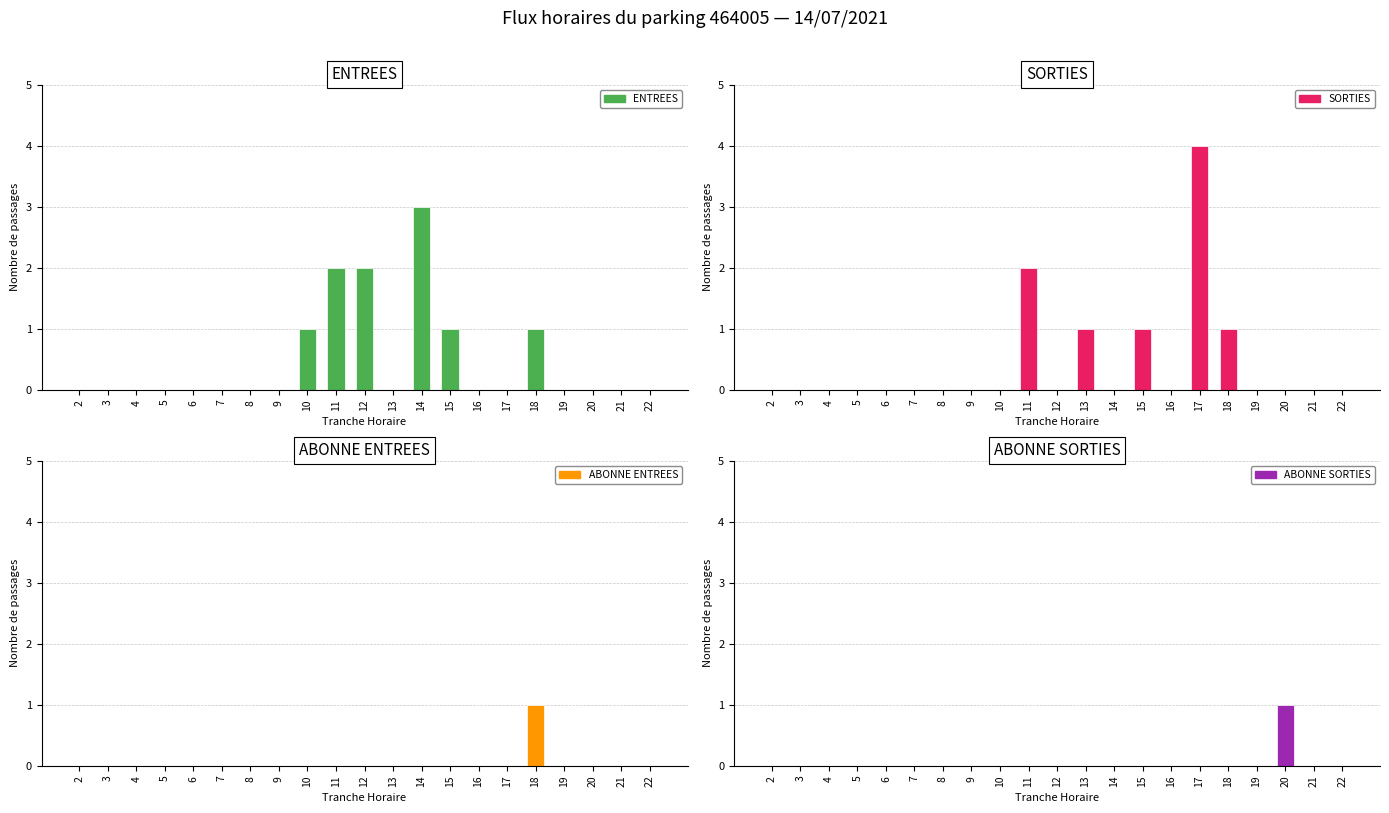

True or false: ABONNE SORTIES has a value of 0 at 7.

True